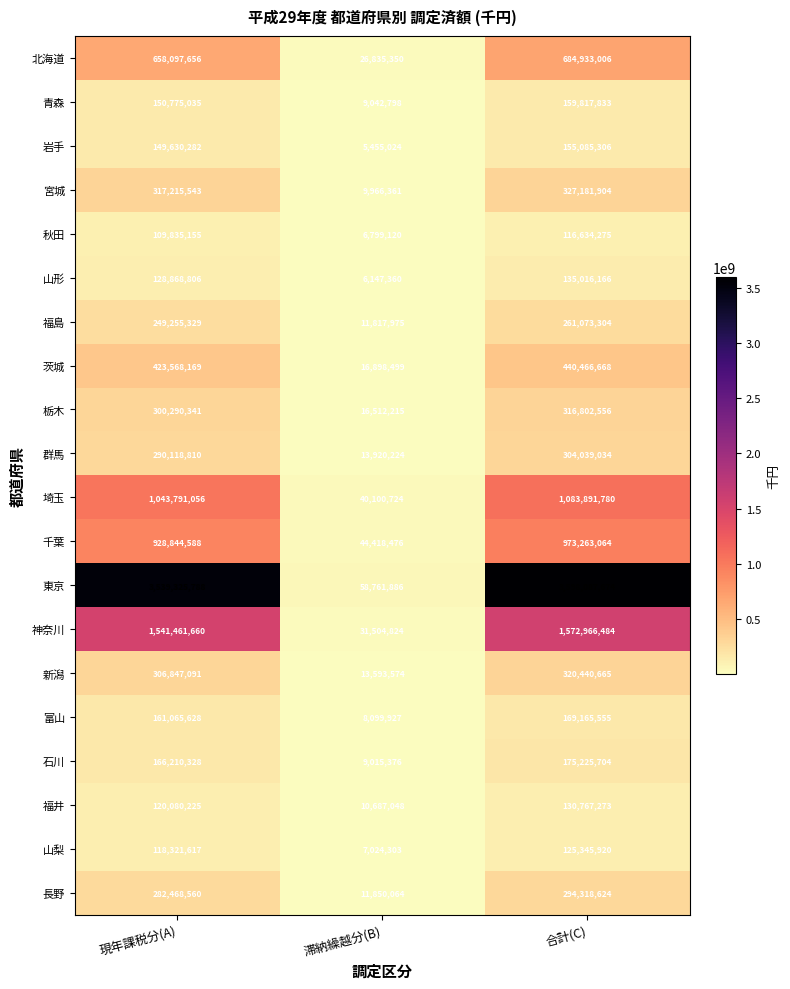

Which label corresponds to the largest value in the chart?

合計(C)